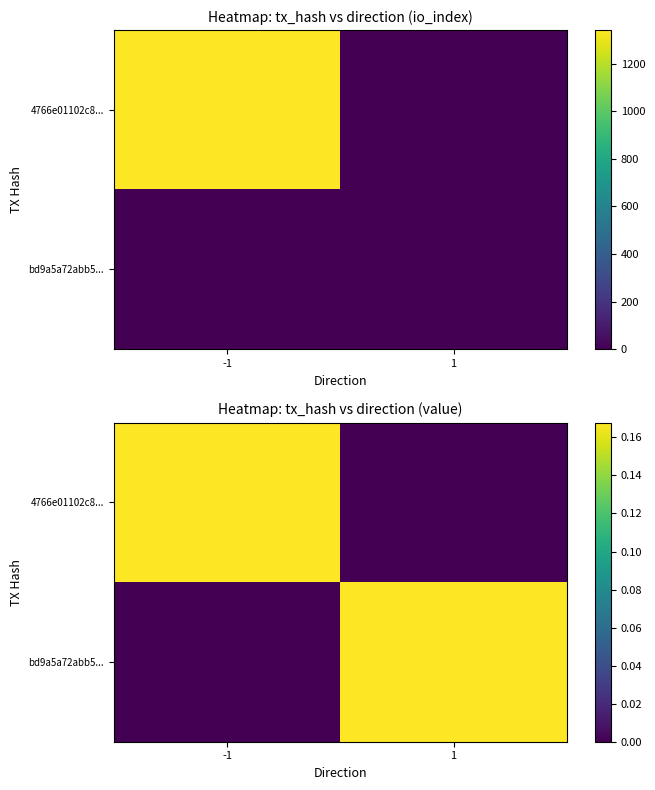

At how many categories does at least one series exceed 0?

2